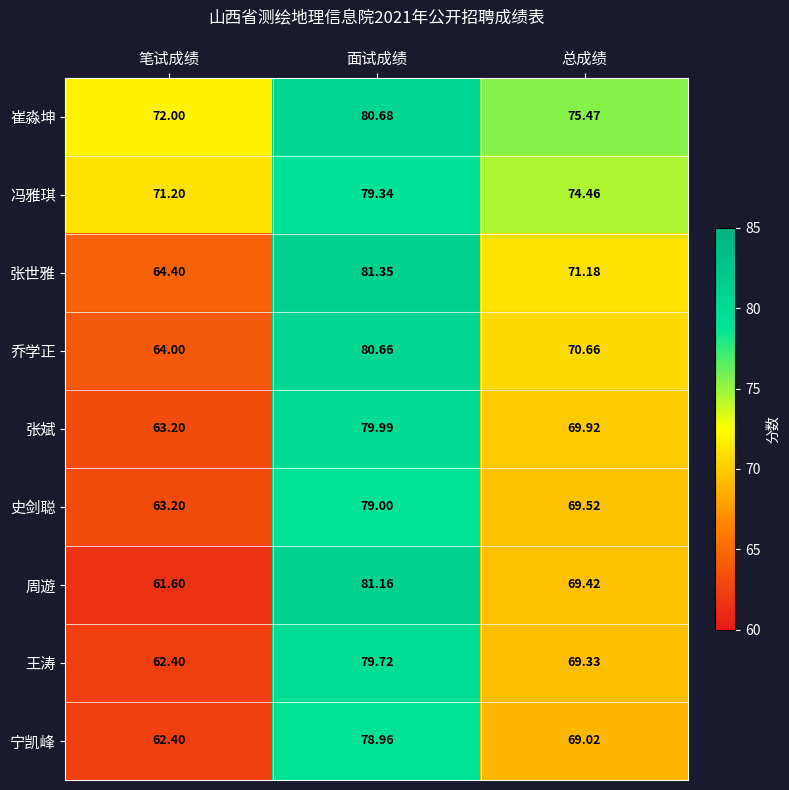

At which category is the sum across all series the highest?

面试成绩